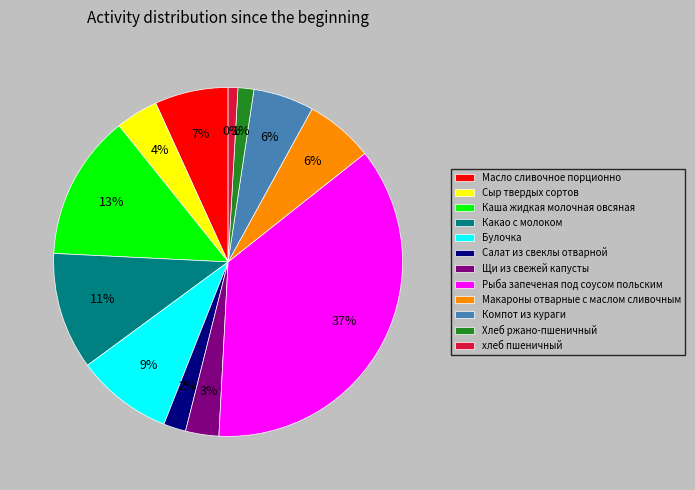

Rank the categories by value from lowest to highest.

хлеб пшеничный, Хлеб ржано-пшеничный, Салат из свеклы отварной, Щи из свежей капусты, Сыр твердых сортов, Компот из кураги, Макароны отварные с маслом сливочным, Масло сливочное порционно, Булочка, Какао с молоком, Каша жидкая молочная овсяная, Рыба запеченая под соусом польским